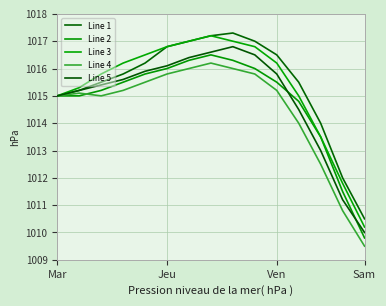

Where is Line 1 nearest to the value 1013?

12